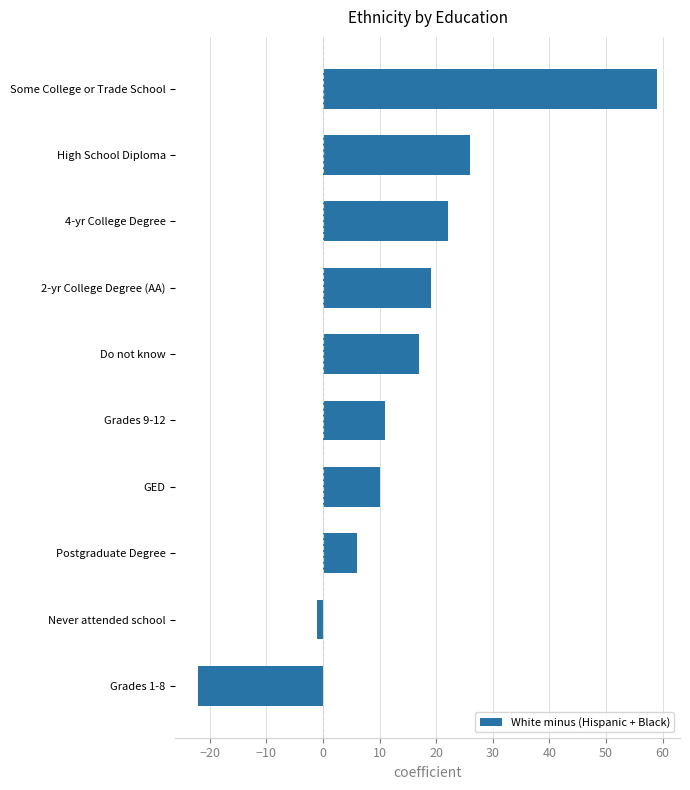

Rank the categories by value from highest to lowest.

Some College or Trade School, High School Diploma, 4-yr College Degree, 2-yr College Degree (AA), Do not know, Grades 9-12, GED, Postgraduate Degree, Never attended school, Grades 1-8